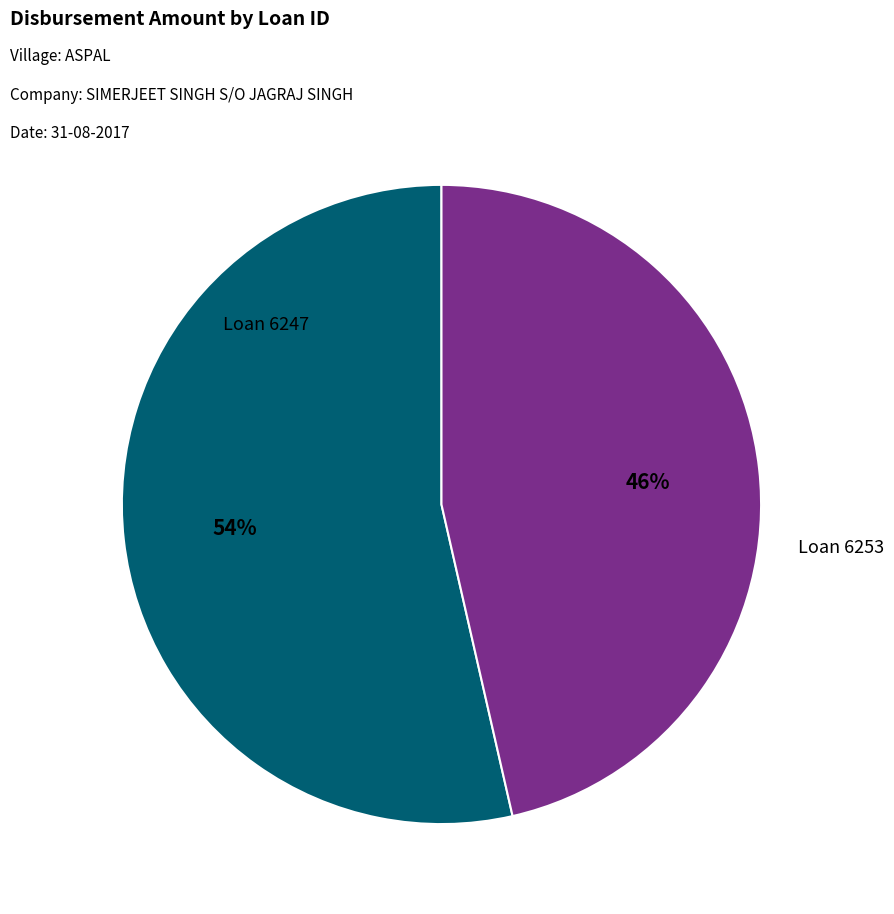

To the nearest percent, what portion does Loan 6253 represent?

46%